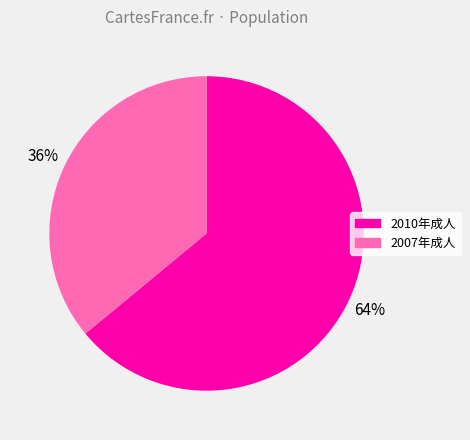

What is the ratio of the value at 2010年成人 to the value at 2007年成人?

1.8